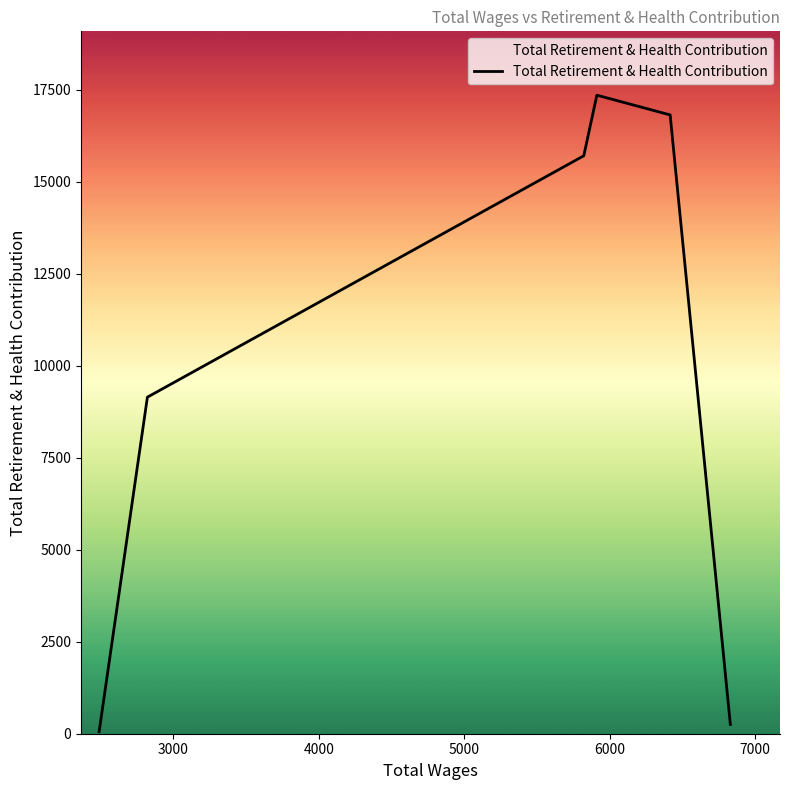

What is the greatest value displayed?

17356